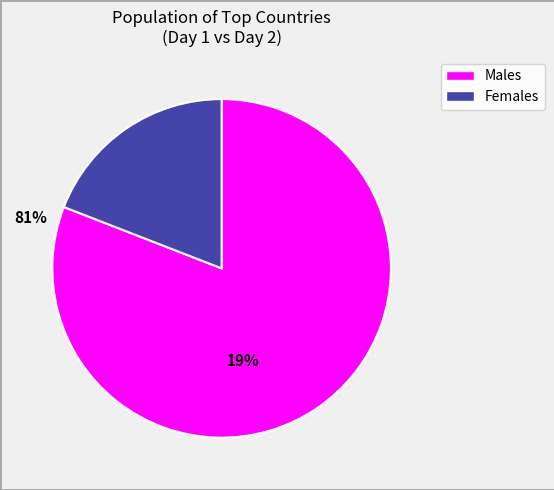

Is there any slice that represents more than half of the pie?

Yes